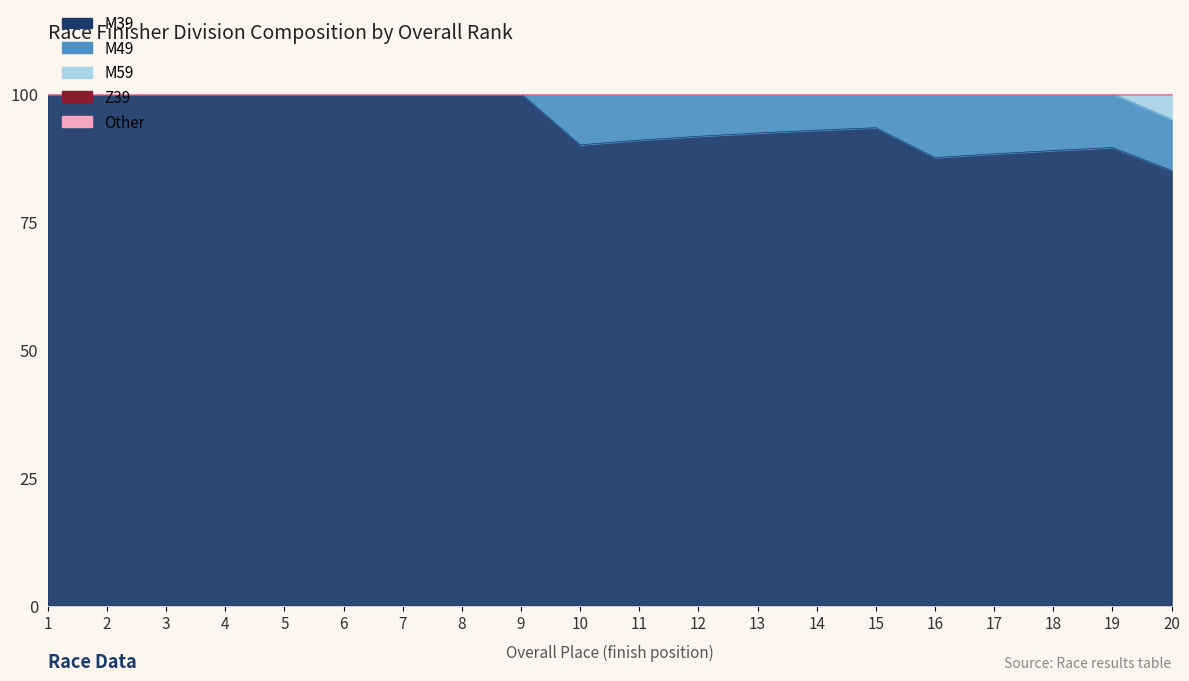

Which series has the widest spread of values?

M39